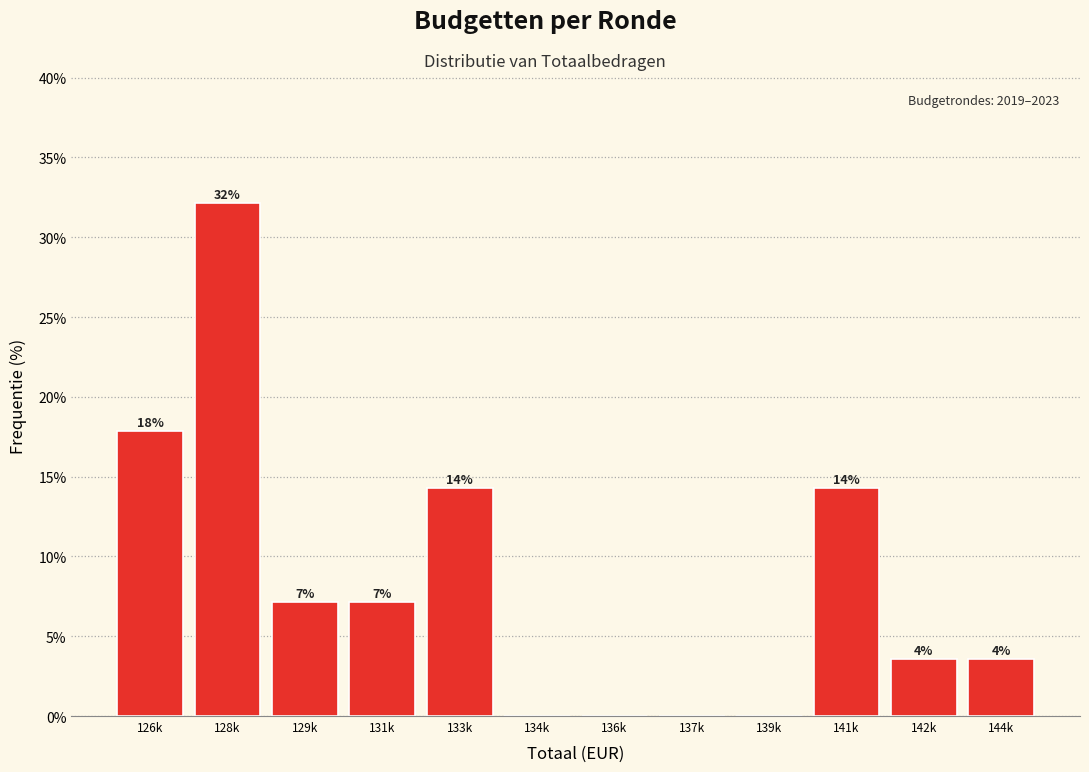

Are the bars horizontal?

No